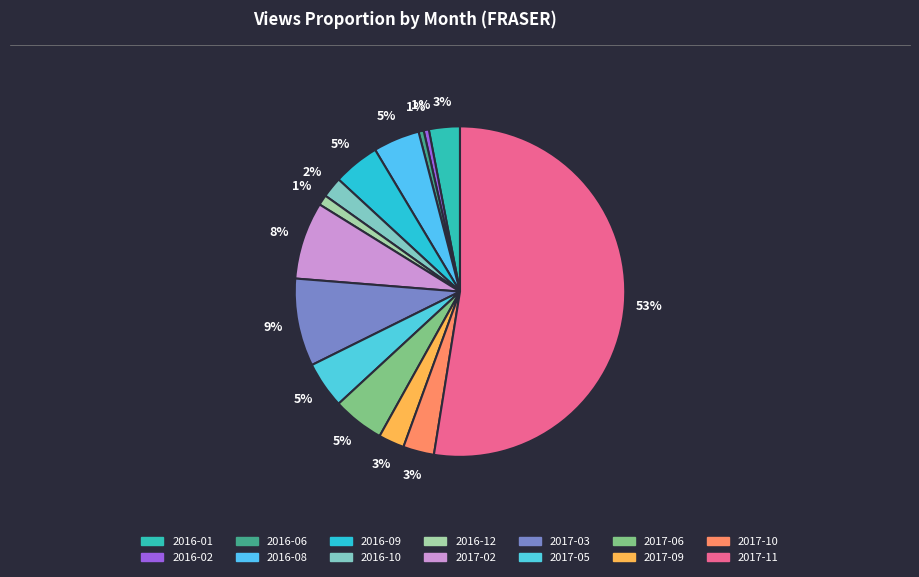

What percentage is NOT represented by 2016-01?

97.0%